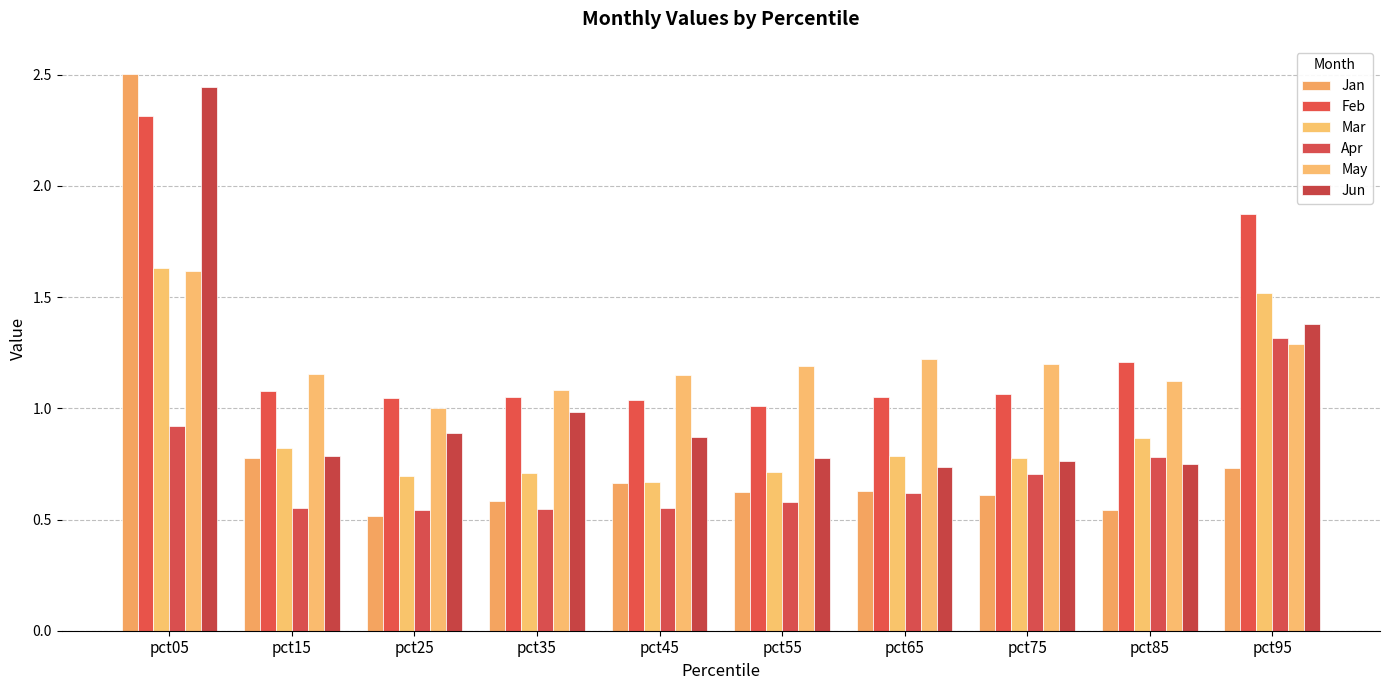

At how many categories does at least one series exceed 1?

10